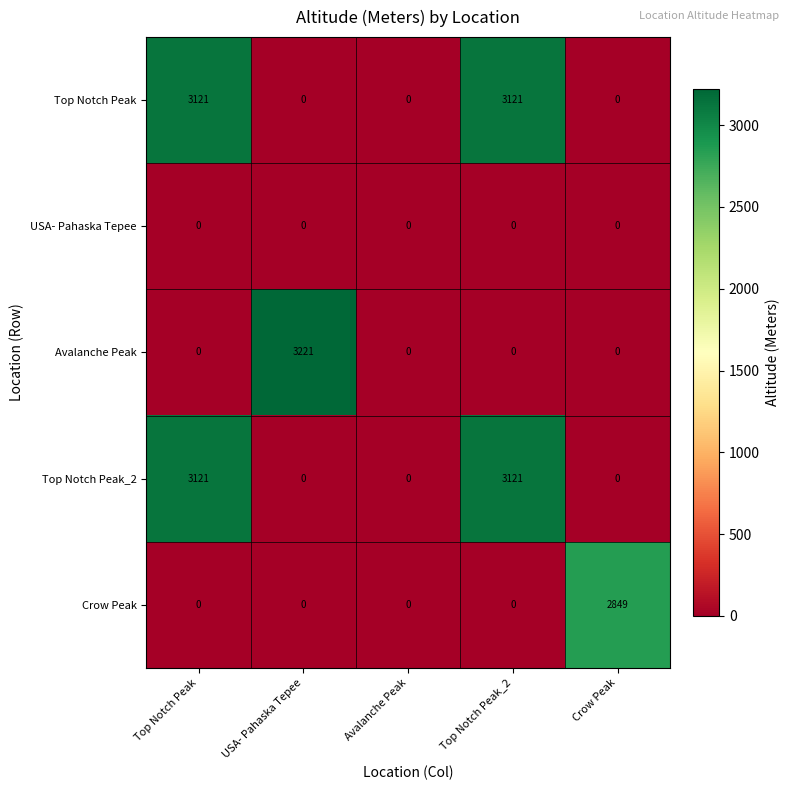

What is the sum of the Top Notch Peak values at Top Notch Peak_2 and Avalanche Peak?

3121